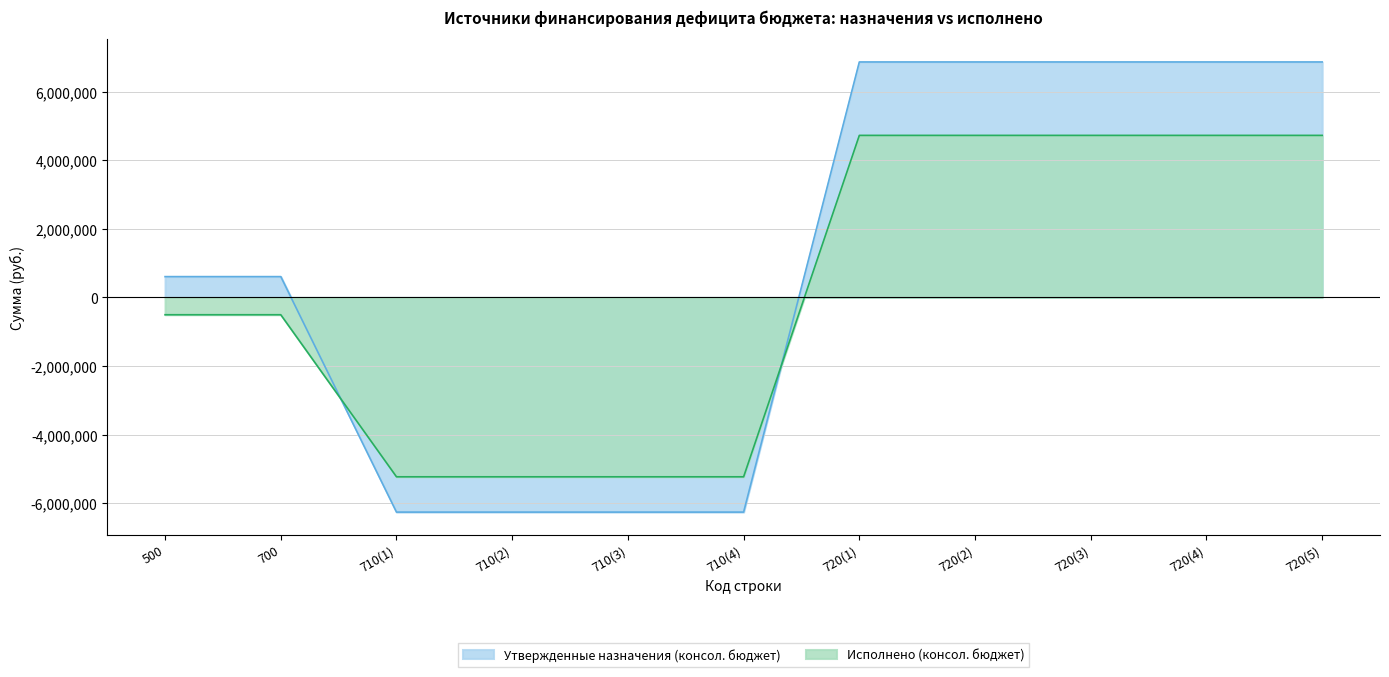

What are all the series names shown in the legend?

Утвержденные назначения (консол. бюджет), Исполнено (консол. бюджет)